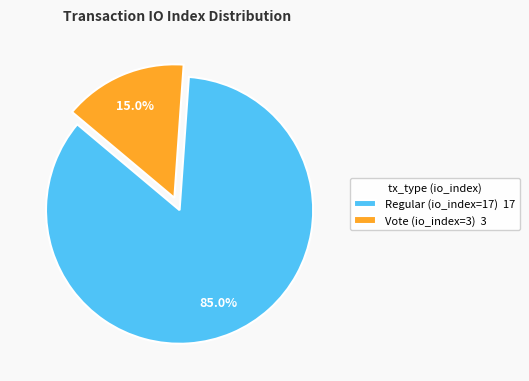

What percentage is the Regular (io_index=17) slice, to the nearest percent?

85%